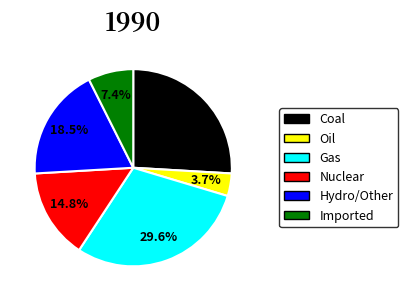

Is there a majority slice in this chart?

No